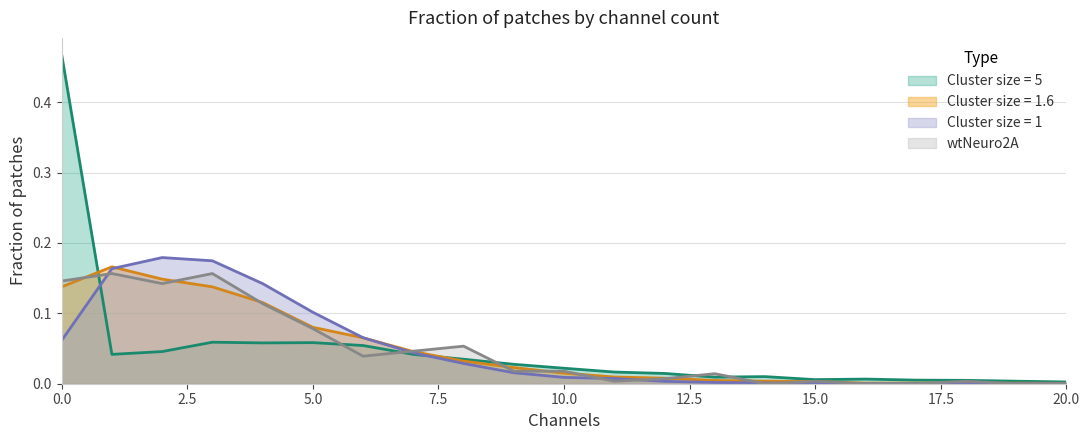

At how many categories does at least one series exceed 0?

21